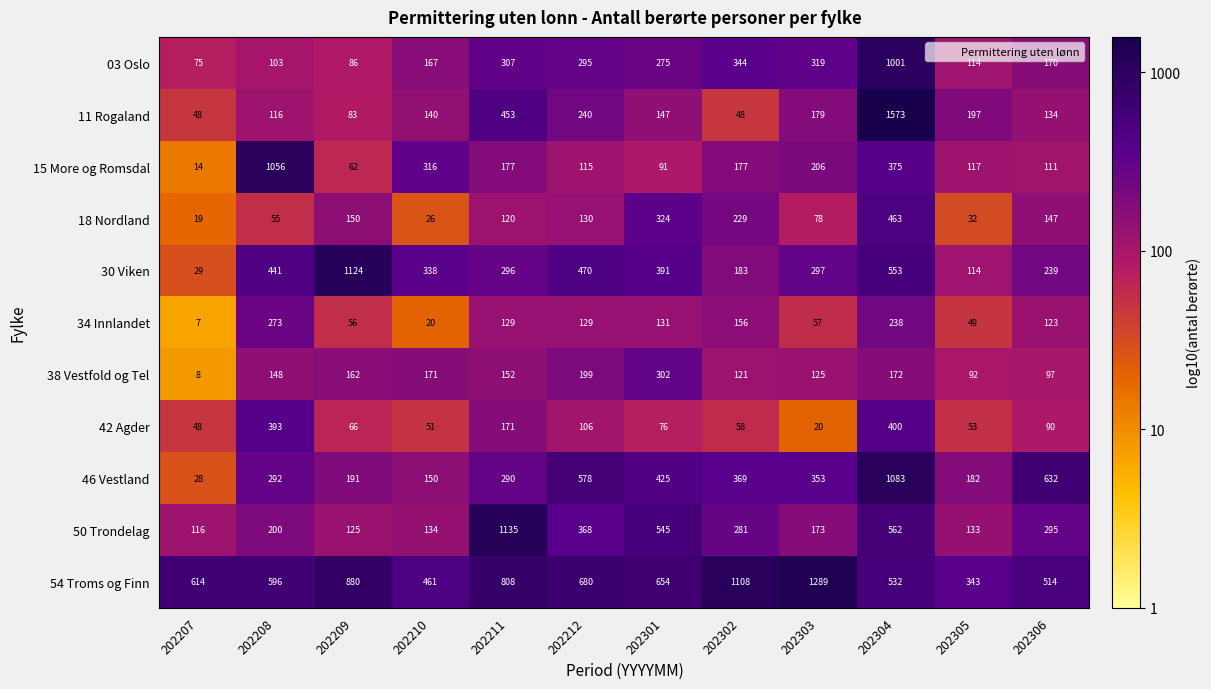

What is the total value across all series at 202211?

4038